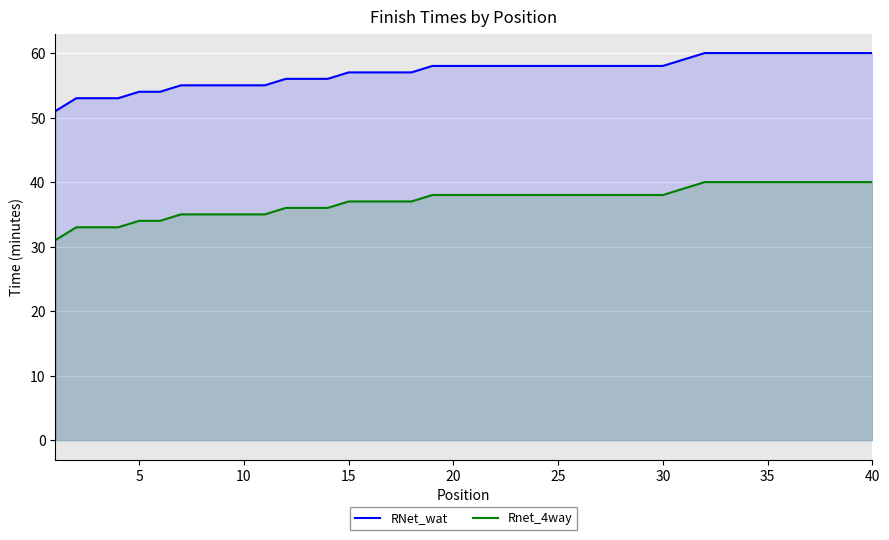

How many data points in RNet_wat are above 58?

10